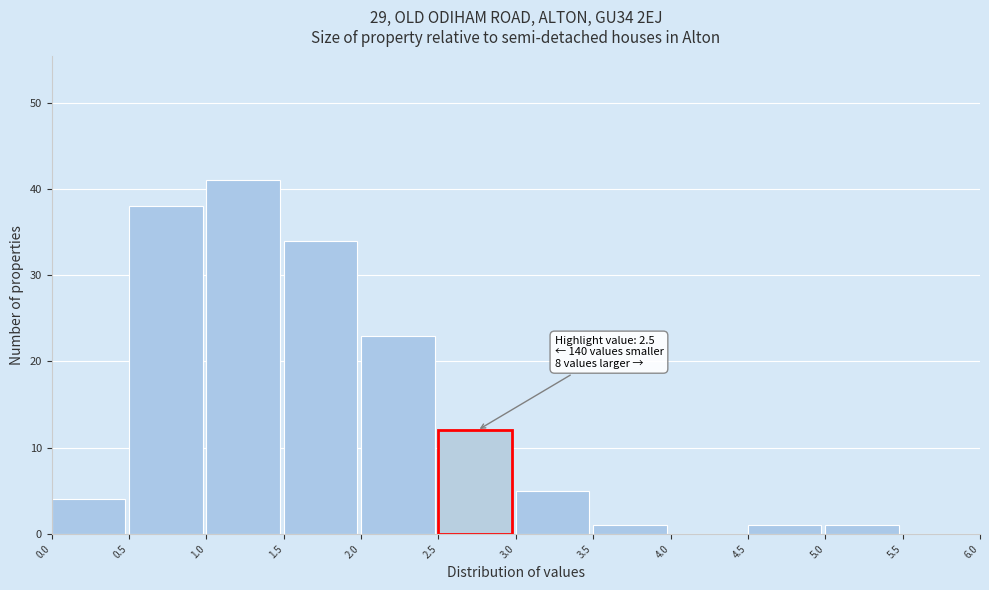

Which range on the x-axis has the tallest bar?

1.0 to 1.5